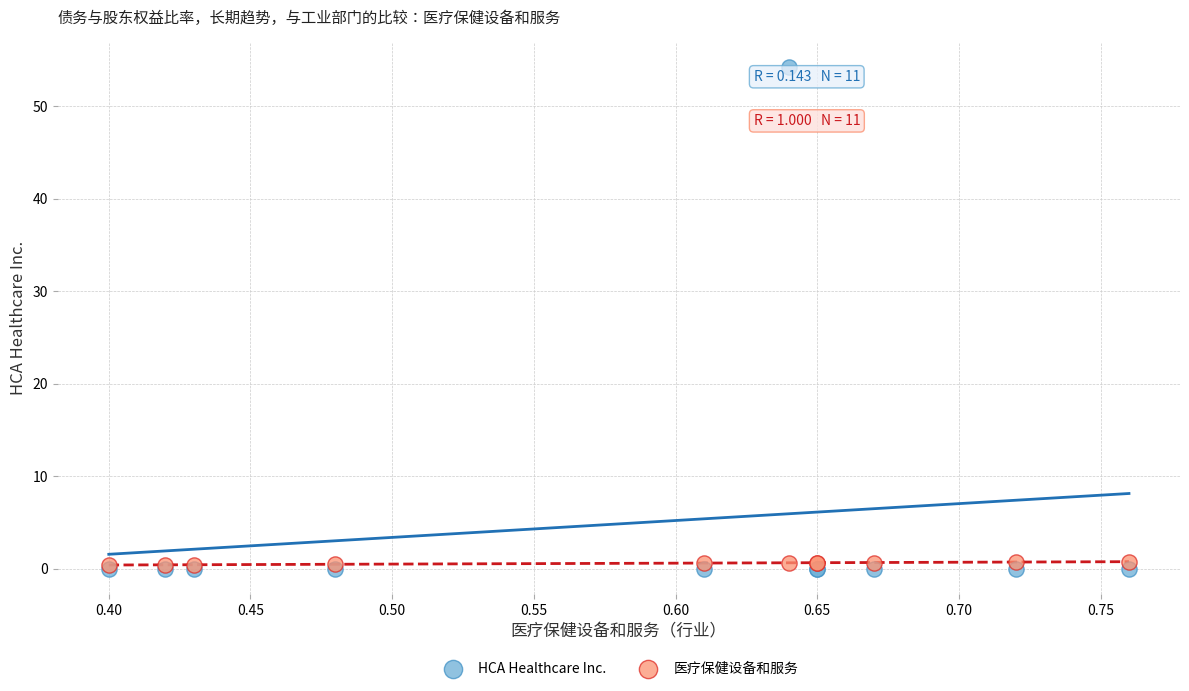

What are all the series names shown in the legend?

HCA Healthcare Inc., 医疗保健设备和服务